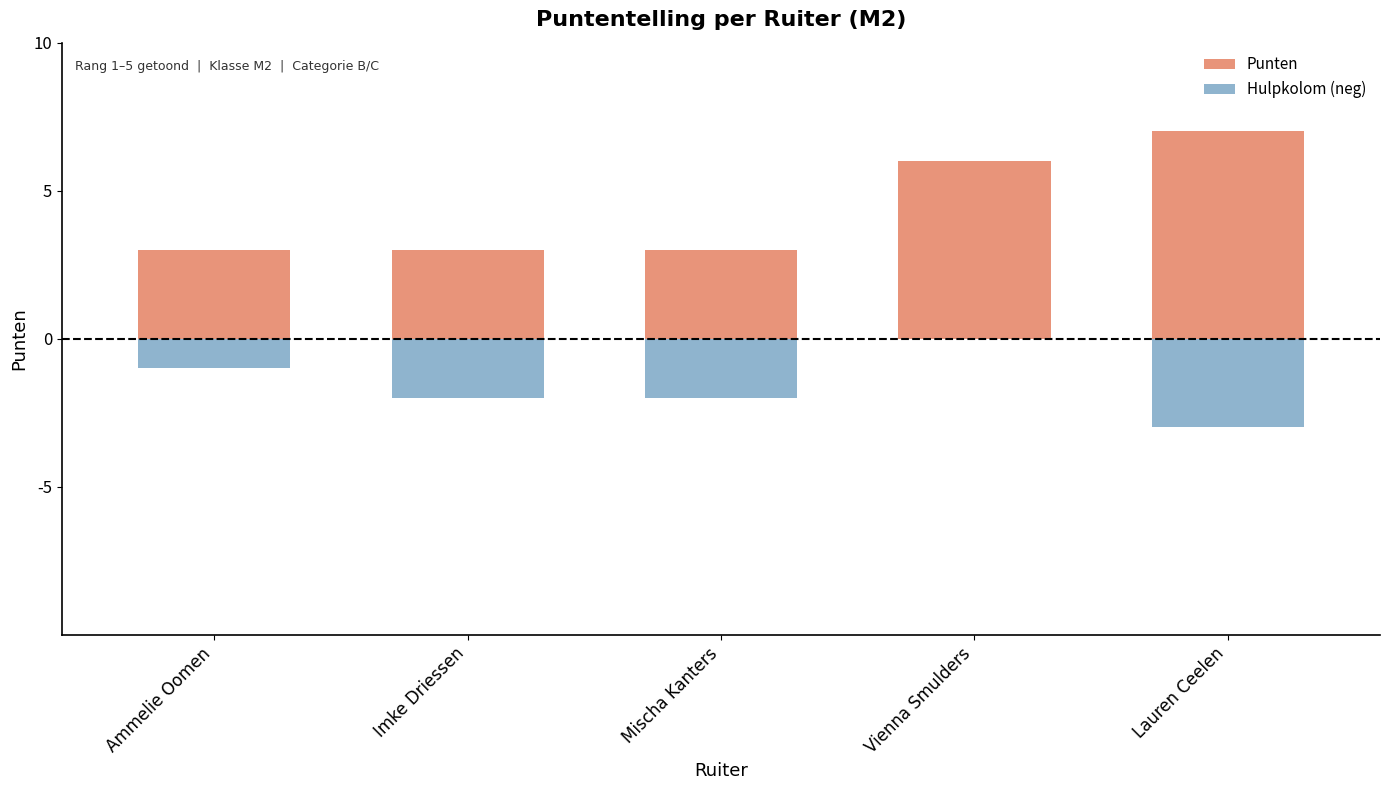

True or false: Hulpkolom (neg) has a value of -2 at Lauren Ceelen.

False